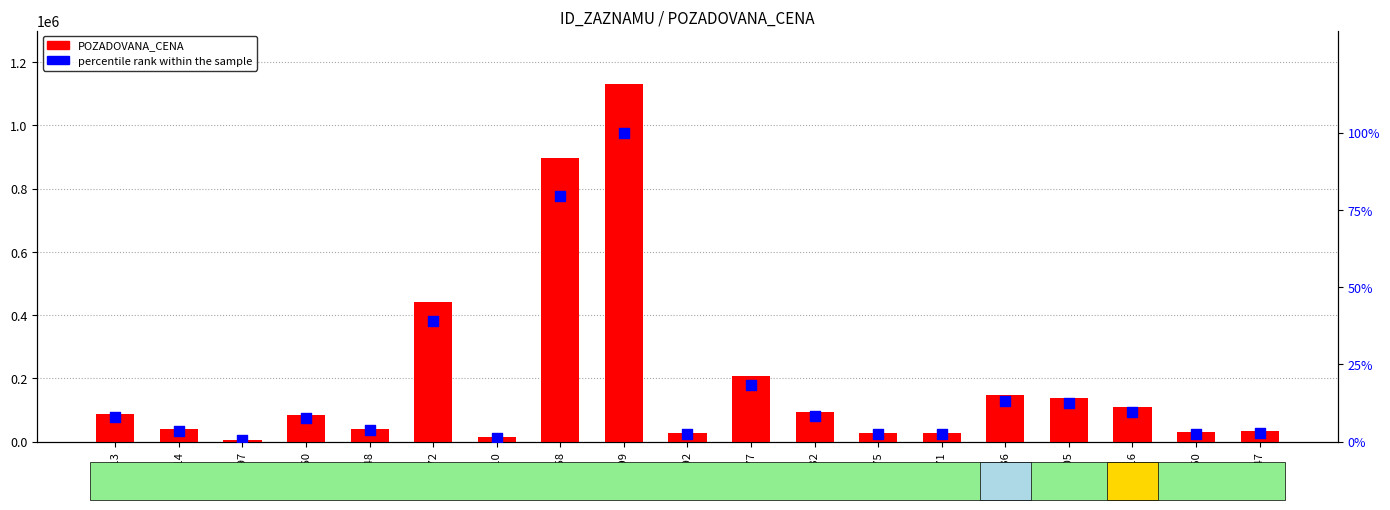

At how many categories does at least one series exceed 525569?

2